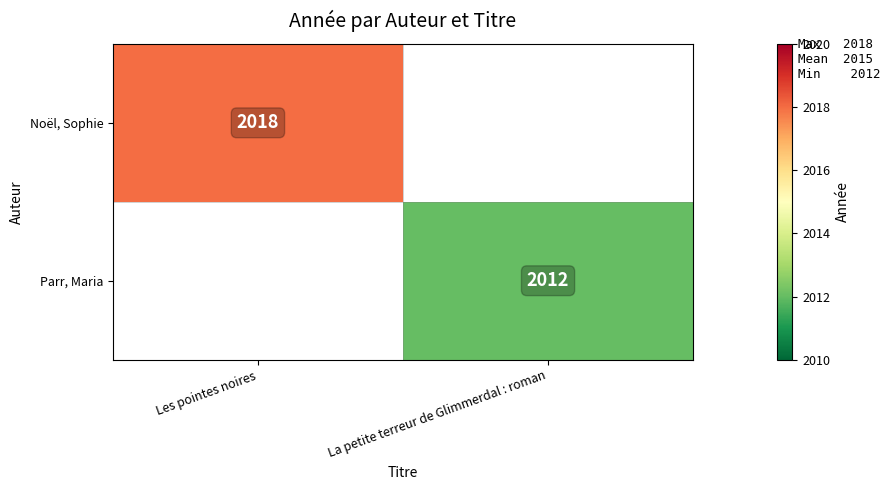

Is the value of Parr, Maria at La petite terreur de Glimmerdal : roman greater than the value of Noël, Sophie at Les pointes noires?

No